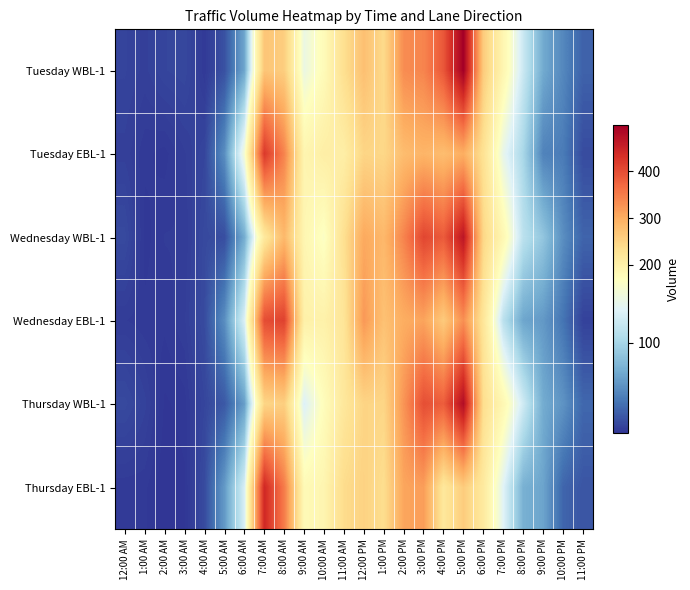

Rank the series at 3:00 PM from lowest to highest value.

Tuesday EBL-1, Wednesday EBL-1, Thursday EBL-1, Tuesday WBL-1, Thursday WBL-1, Wednesday WBL-1